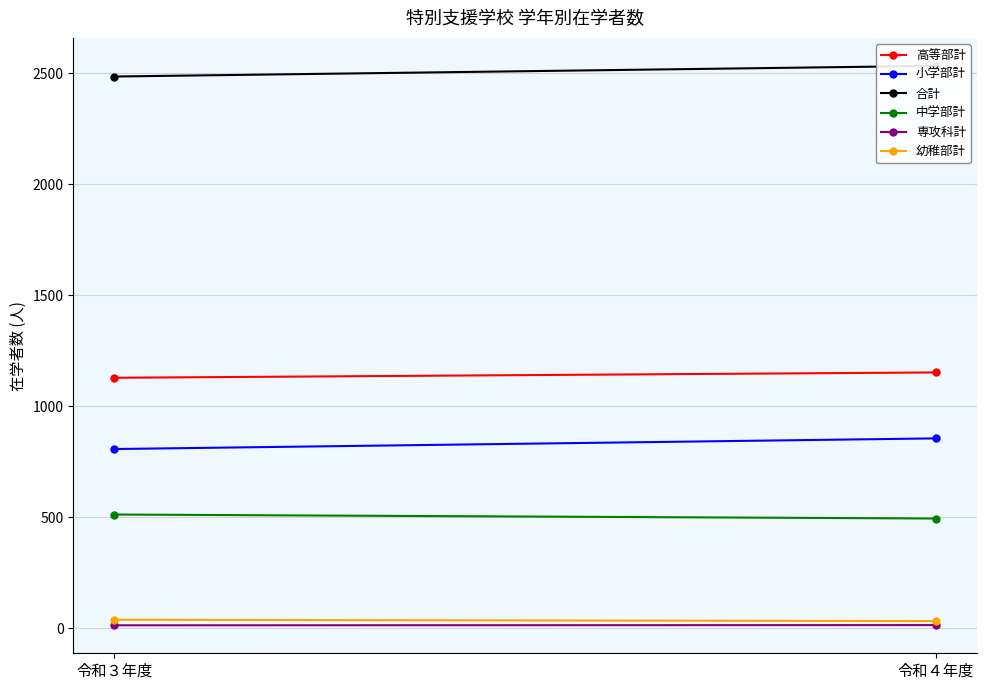

Count the 小学部計 values in the range 807 to 855.

2